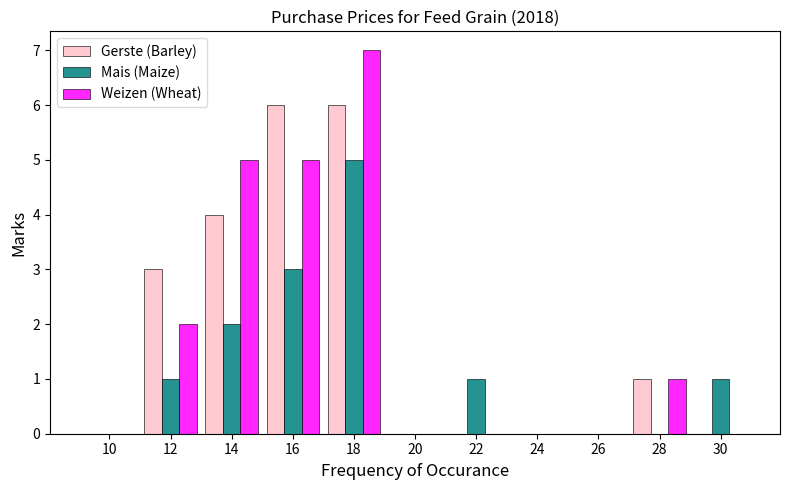

Is the value of Gerste (Barley) at 16 greater than the value of Weizen (Wheat) at 26?

Yes